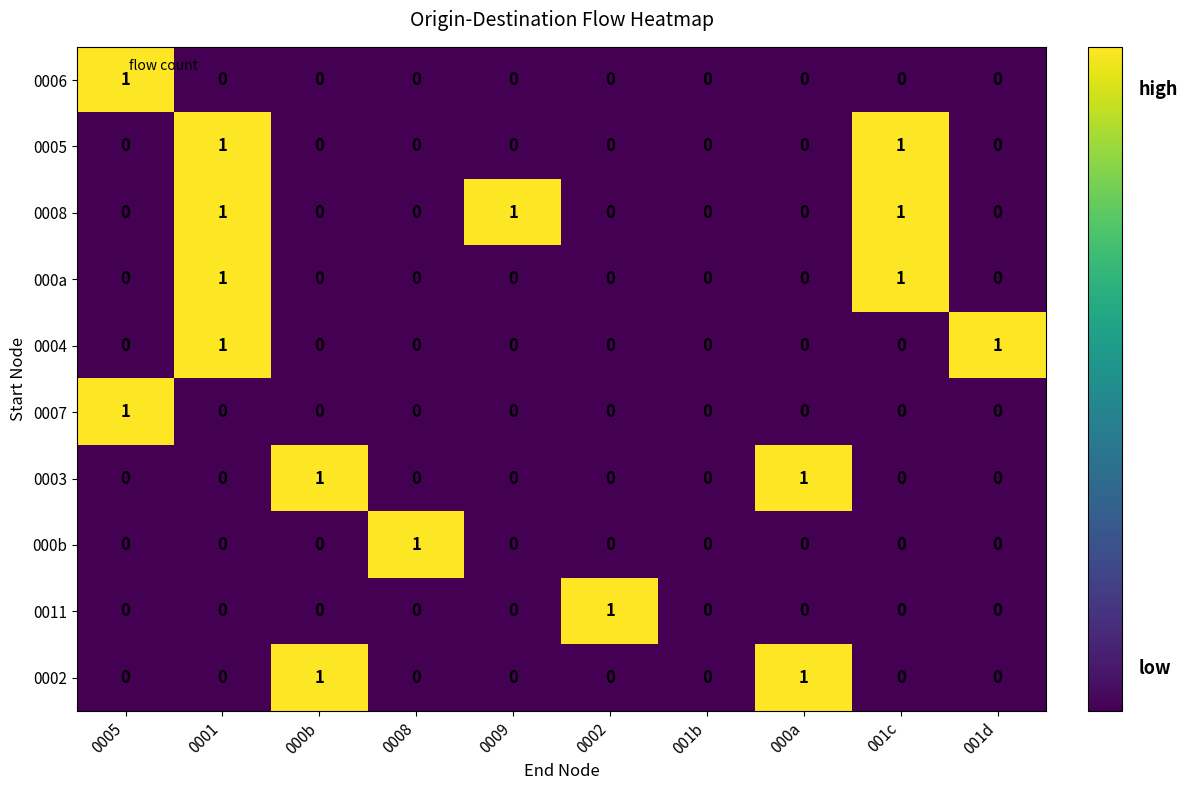

Count the 0002 values in the range 0 to 1.

10